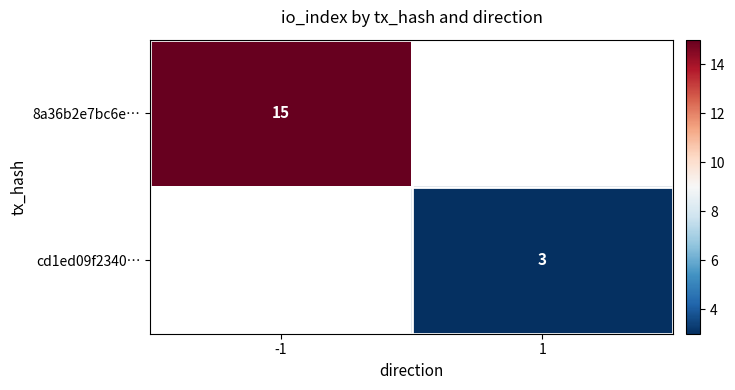

The 8a36b2e7bc6e… series shows 15 at -1. True or false?

True